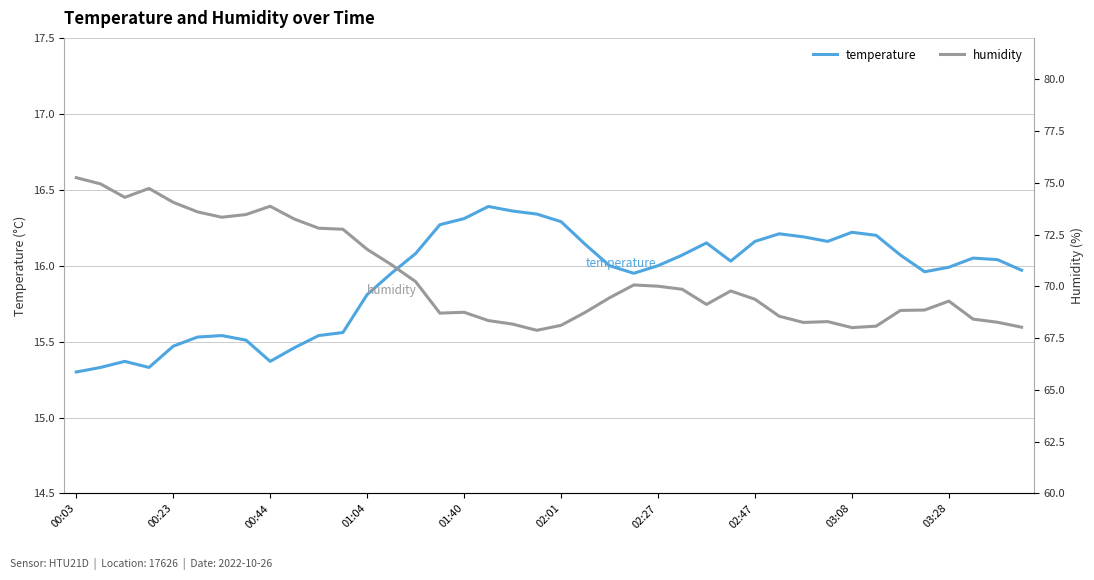

What is the average value of the humidity series?

70.5